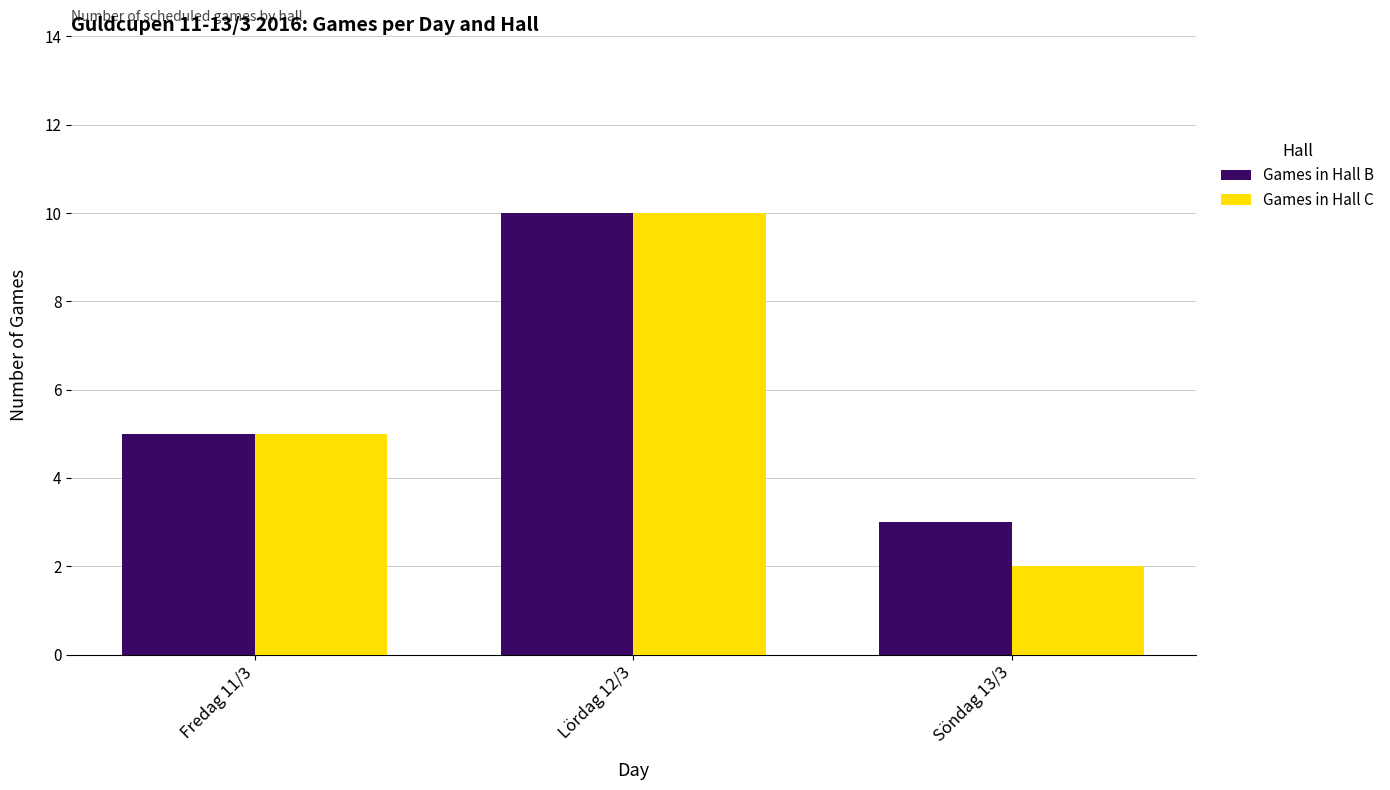

Reading right to left, list all the values displayed in this chart.

Games in Hall B: Söndag 13/3=3	Lördag 12/3=10	Fredag 11/3=5
Games in Hall C: Söndag 13/3=2	Lördag 12/3=10	Fredag 11/3=5